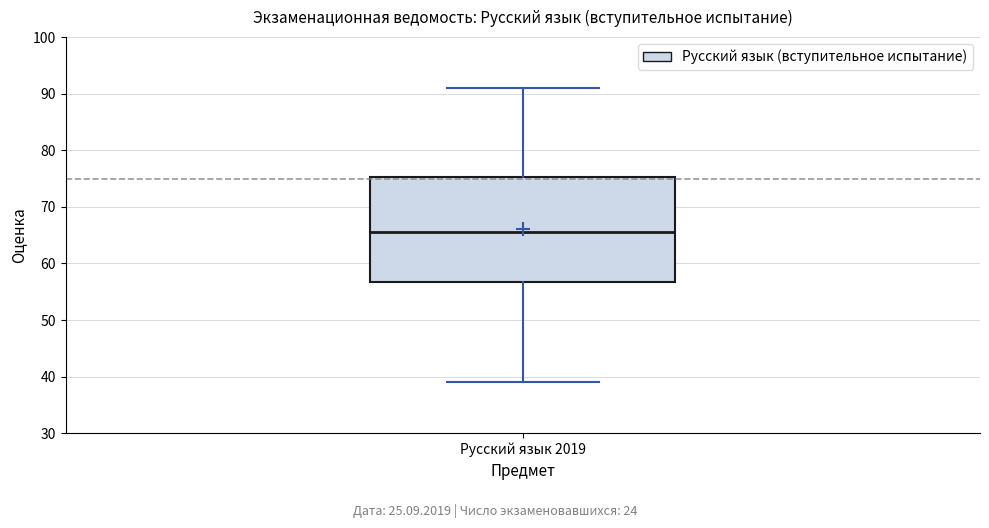

Transcribe this box plot: give where the median line is, the range the box spans, and where the two whiskers end, as read against the y-axis. The values are not printed on the chart, so give them approximately, as read against the axis.

median 66, box 57 to 75, whiskers 39 to 91